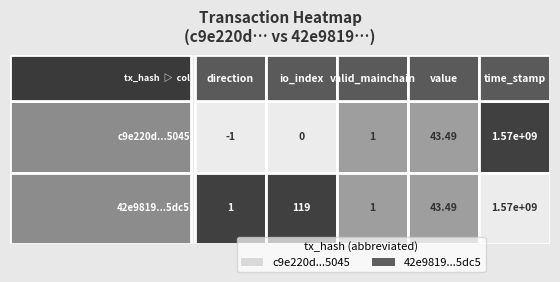

Count the number of categories in the chart.

5